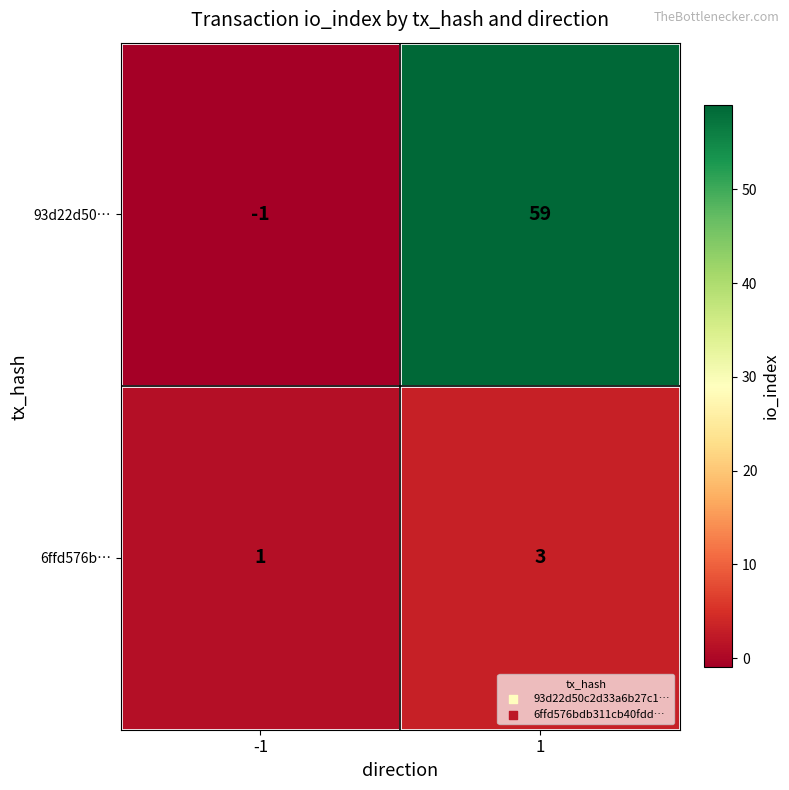

What is the approximate value of 6ffd576b… at 1?

3